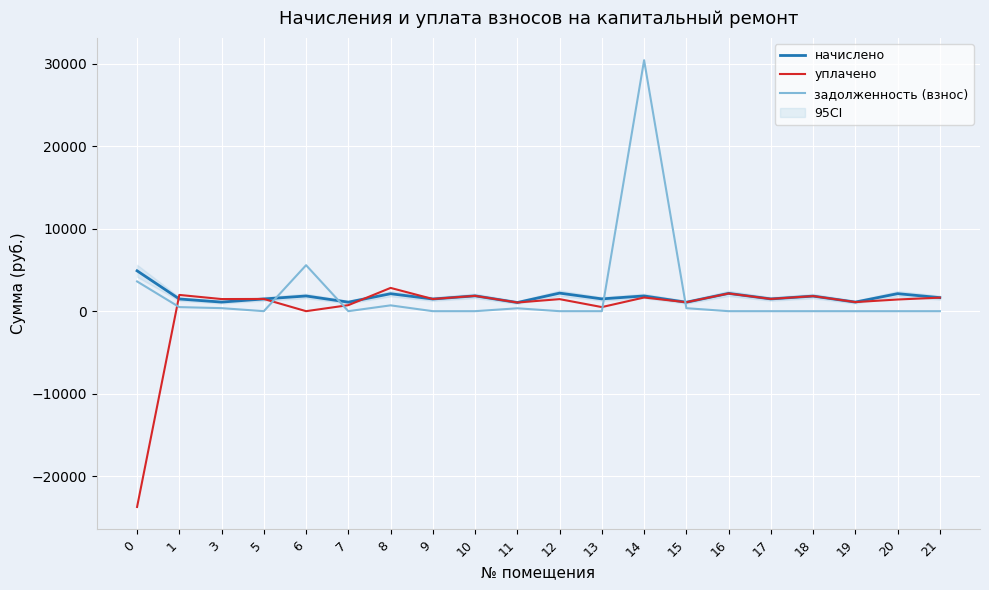

What is the approximate value of начислено at 13?

1489.6